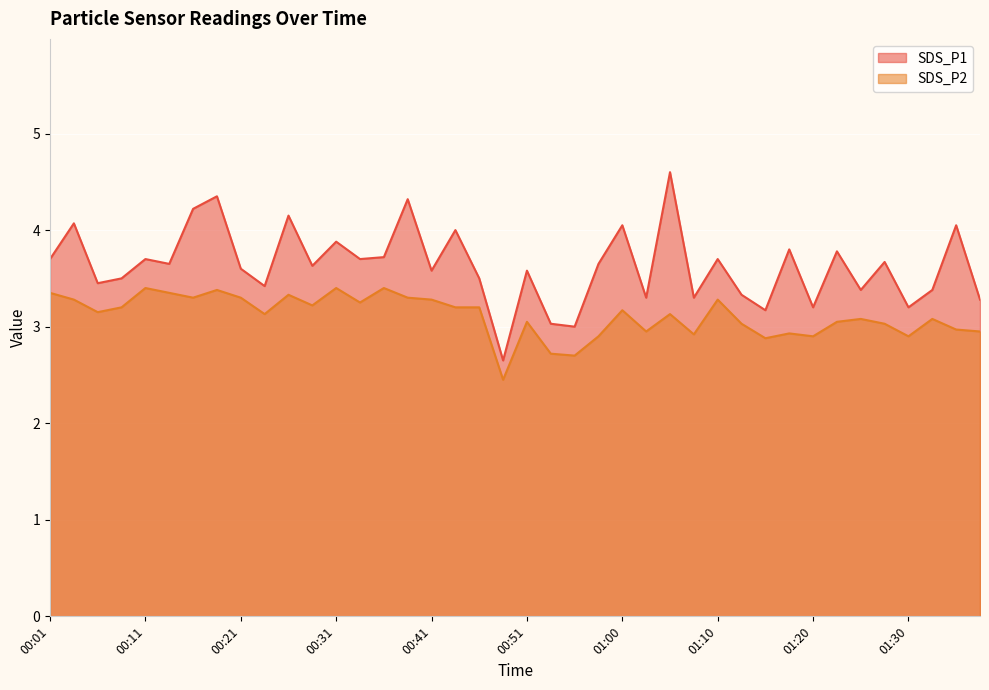

Reading right to left, transcribe all the data shown in this chart.

SDS_P1: 01:38=3.3	01:35=4.0	01:33=3.4	01:30=3.2	01:28=3.7	01:26=3.4	01:23=3.8	01:20=3.2	01:18=3.8	01:15=3.2	01:13=3.3	01:10=3.7	01:08=3.3	01:06=4.6	01:03=3.3	01:00=4.0	00:58=3.6	00:56=3.0	00:53=3.0	00:51=3.6	00:48=2.6	00:46=3.5	00:43=4.0	00:41=3.6	00:38=4.3	00:36=3.7	00:33=3.7	00:31=3.9	00:29=3.6	00:26=4.2	00:24=3.4	00:21=3.6	00:19=4.3	00:16=4.2	00:14=3.6	00:11=3.7	00:09=3.5	00:06=3.5	00:04=4.1	00:01=3.7
SDS_P2: 01:38=3.0	01:35=3.0	01:33=3.1	01:30=2.9	01:28=3.0	01:26=3.1	01:23=3.0	01:20=2.9	01:18=2.9	01:15=2.9	01:13=3.0	01:10=3.3	01:08=2.9	01:06=3.1	01:03=3.0	01:00=3.2	00:58=2.9	00:56=2.7	00:53=2.7	00:51=3.0	00:48=2.5	00:46=3.2	00:43=3.2	00:41=3.3	00:38=3.3	00:36=3.4	00:33=3.2	00:31=3.4	00:29=3.2	00:26=3.3	00:24=3.1	00:21=3.3	00:19=3.4	00:16=3.3	00:14=3.4	00:11=3.4	00:09=3.2	00:06=3.1	00:04=3.3	00:01=3.4